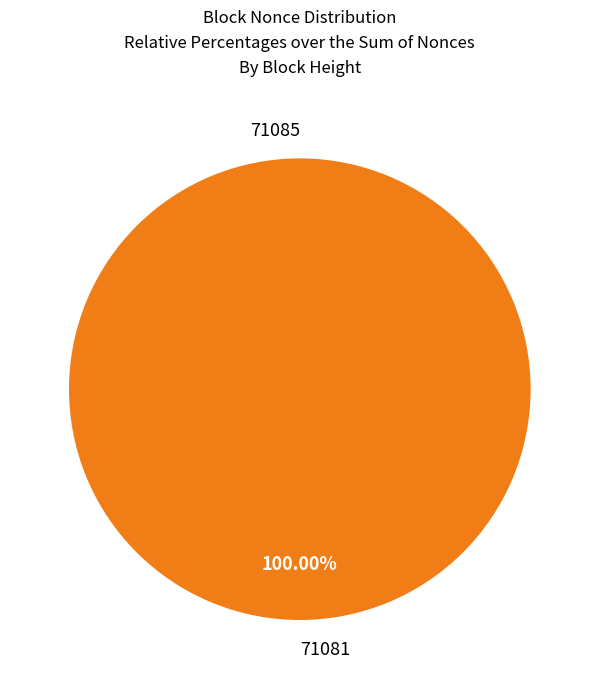

How many slices are in this pie chart?

2